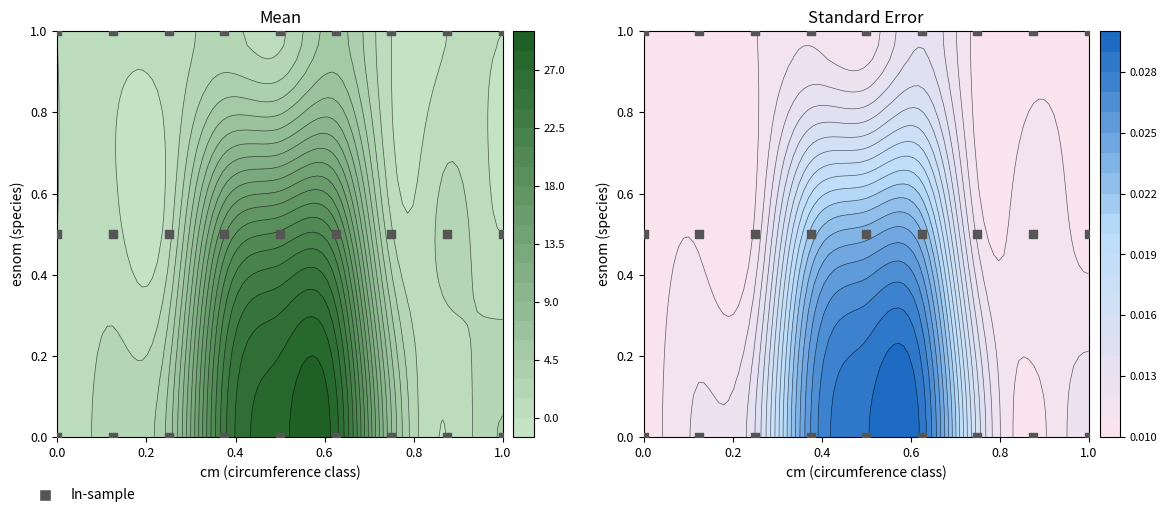

The value at 16 is 0.7. True or false?

False